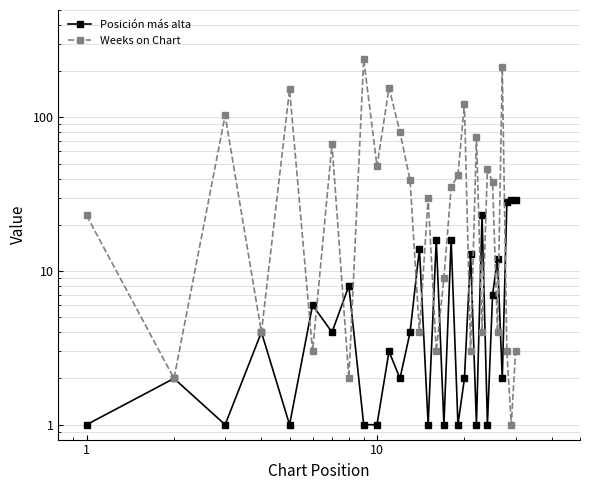

What is the minimum value shown in the chart?

1